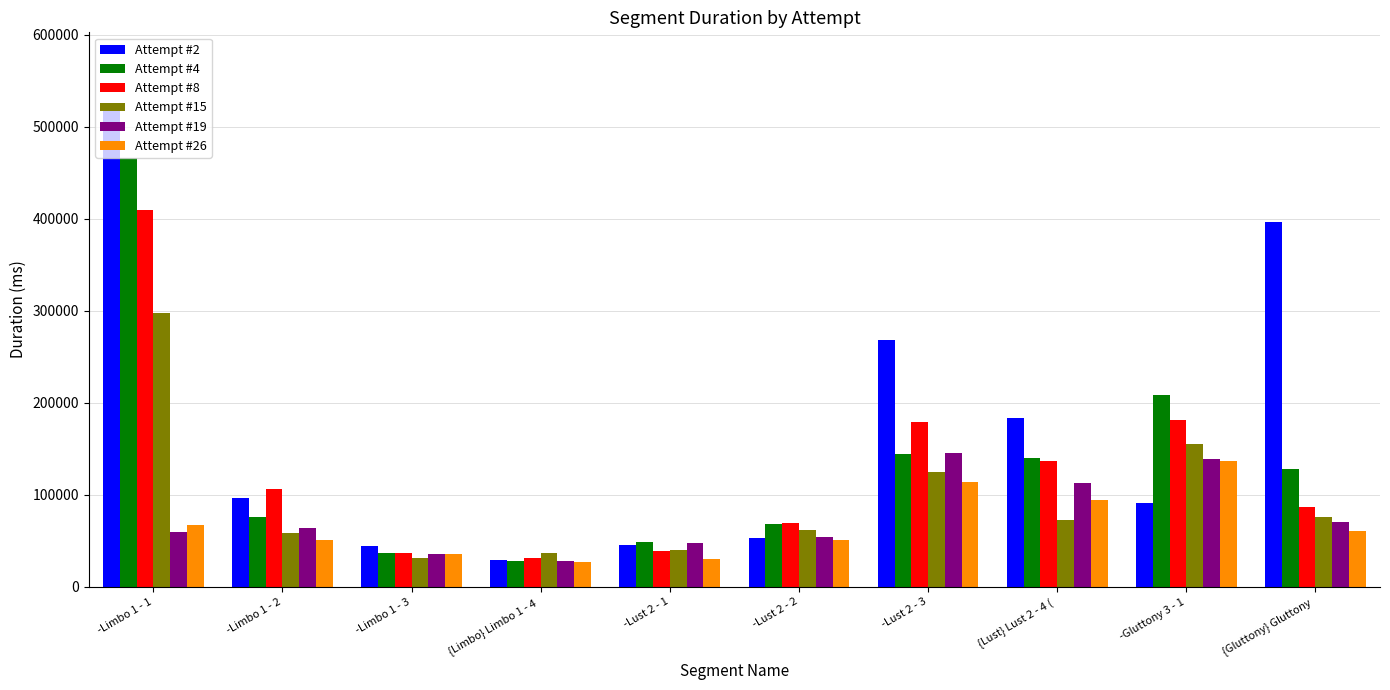

The value of Attempt #8 at {Gluttony} Gluttony  is 139755. True or false?

False